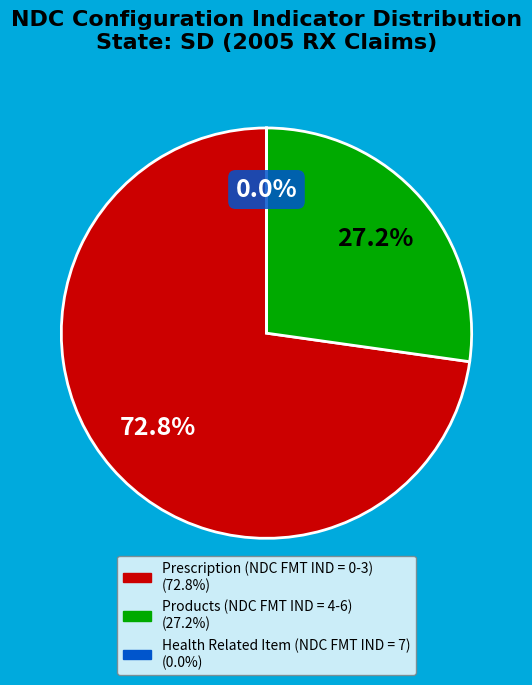

What is the ratio of the value at Products (NDC FMT IND = 4-6) to the value at Prescription (NDC FMT IND = 0-3)?

0.4